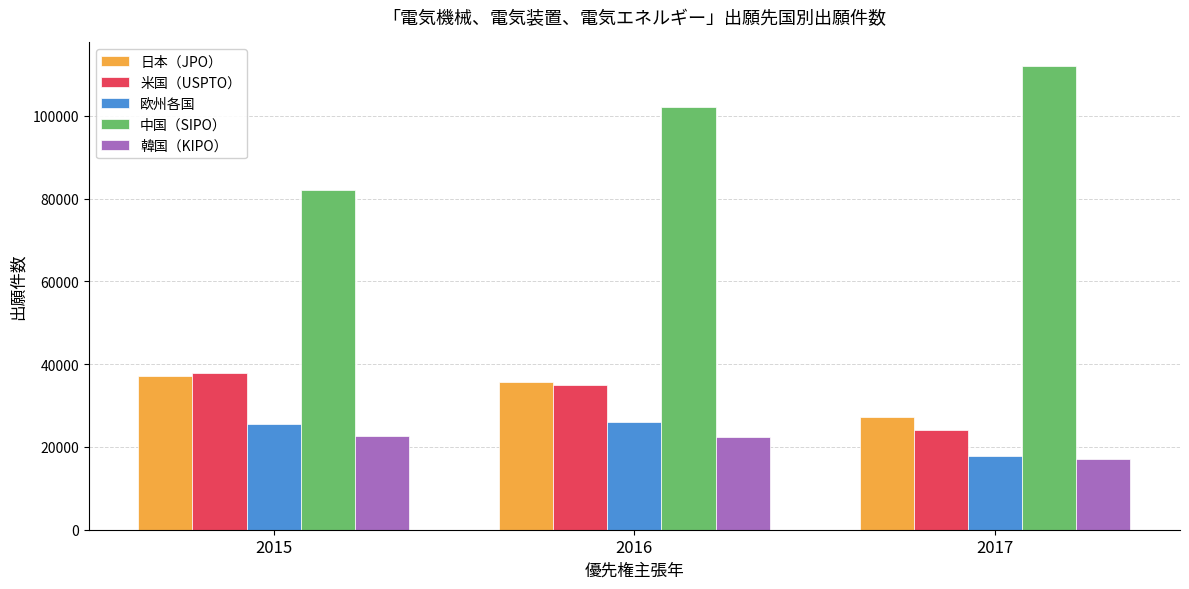

At how many categories does at least one series exceed 49221?

3